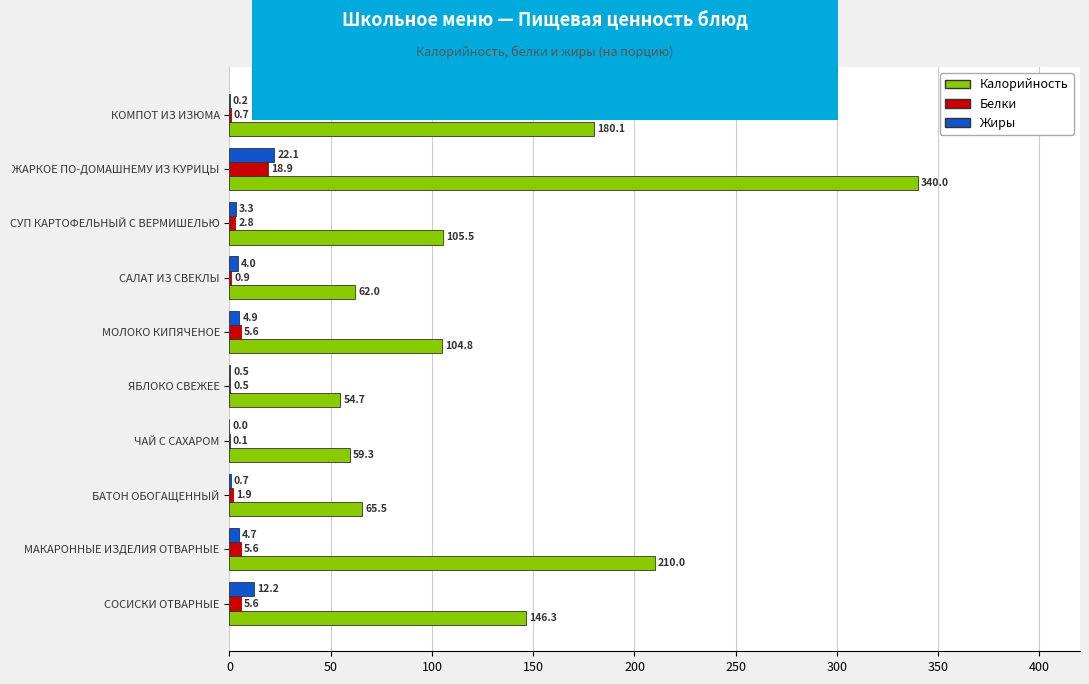

Is the value of Калорийность at СОСИСКИ ОТВАРНЫЕ greater than the value of Белки at ЯБЛОКО СВЕЖЕЕ?

Yes